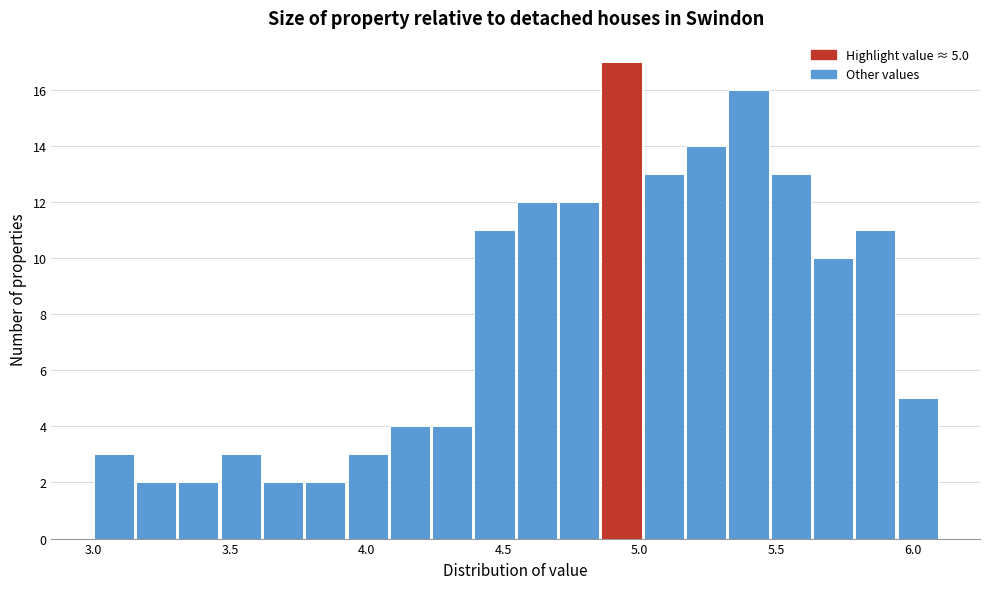

Around what value on the x-axis is the tallest bar? Give the approximate position of its centre, as read against the axis.

4.95